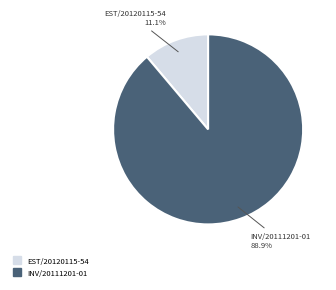

The INV/20111201-01 slice represents 80% of the pie. True or false?

False